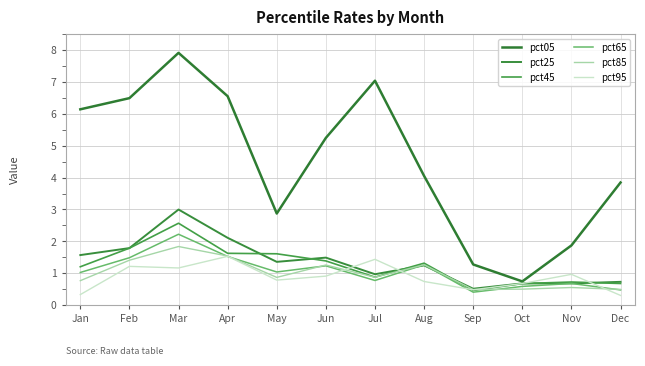

Rank the categories by pct95 value from highest to lowest.

Apr, Jul, Feb, Mar, Nov, Jun, May, Aug, Oct, Sep, Jan, Dec